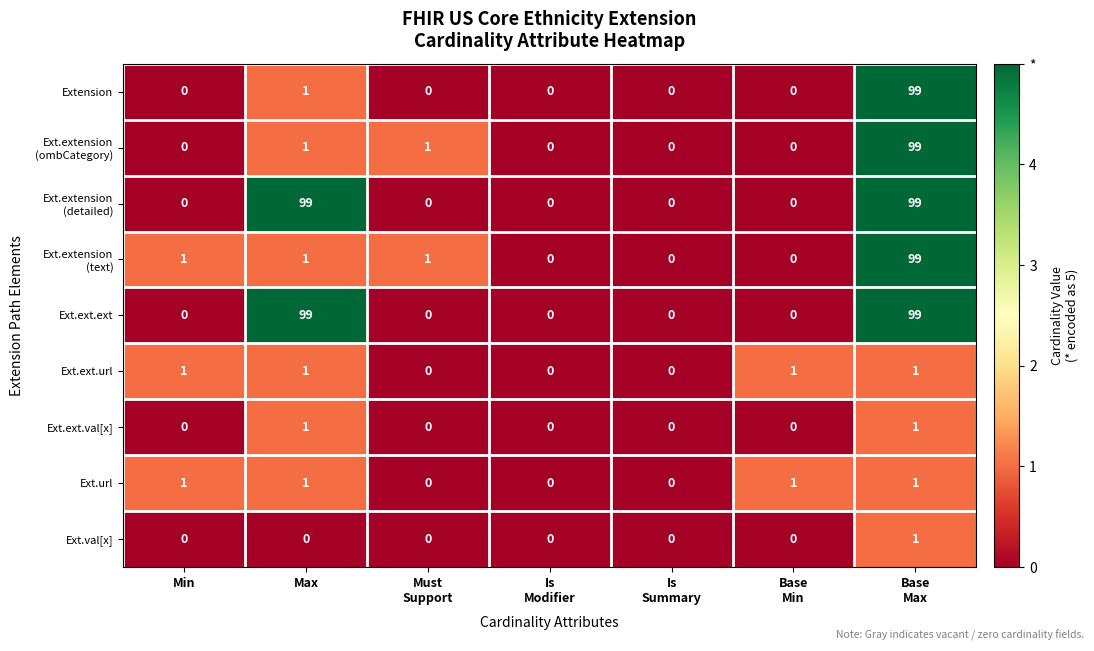

What is the difference between the maximum and minimum values in the Extension series?

99